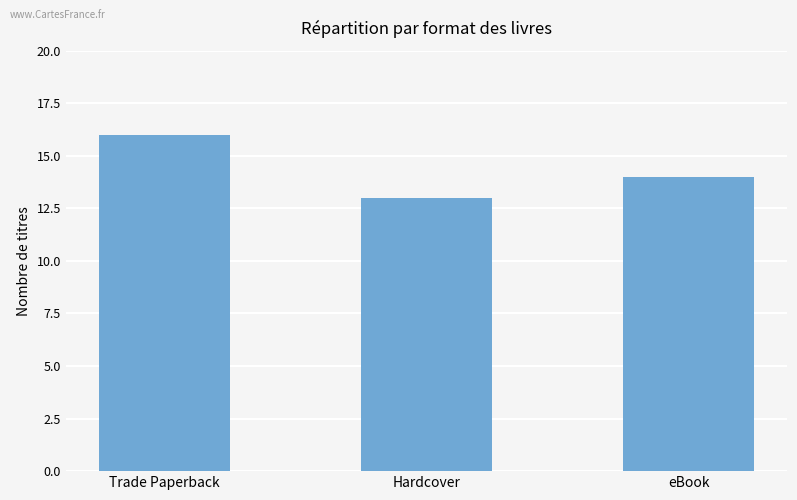

Reading left to right, list all the values displayed in this chart.

Trade Paperback=16	Hardcover=13	eBook=14